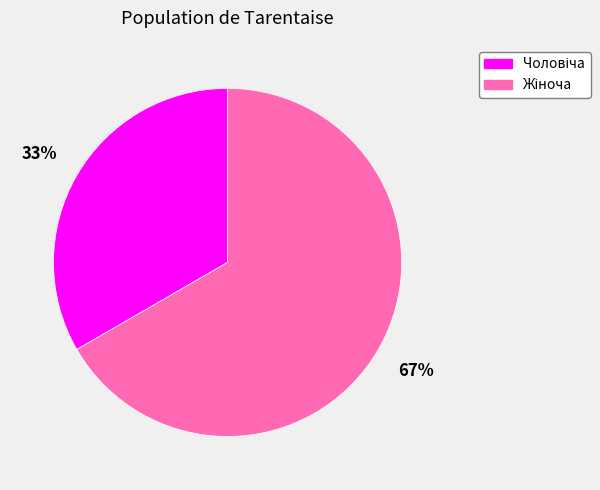

Is there any slice that represents more than half of the pie?

Yes